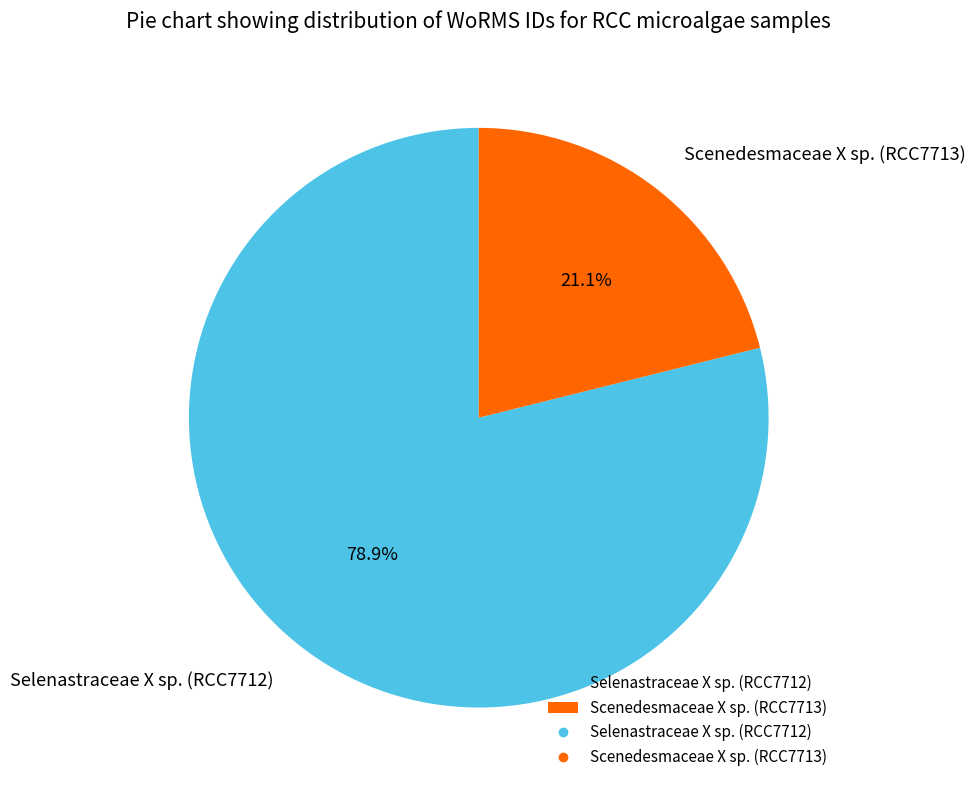

Between Selenastraceae X sp. (RCC7712) and Scenedesmaceae X sp. (RCC7713), which is larger?

Selenastraceae X sp. (RCC7712)